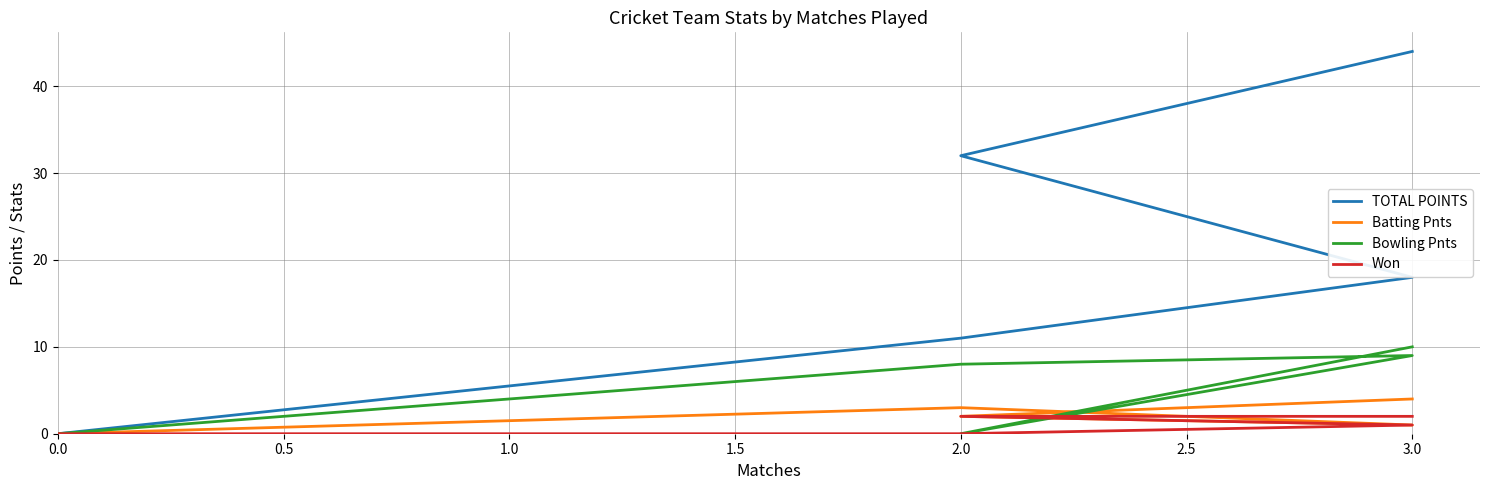

Which series changed the most between 0.5 and 1.5?

TOTAL POINTS